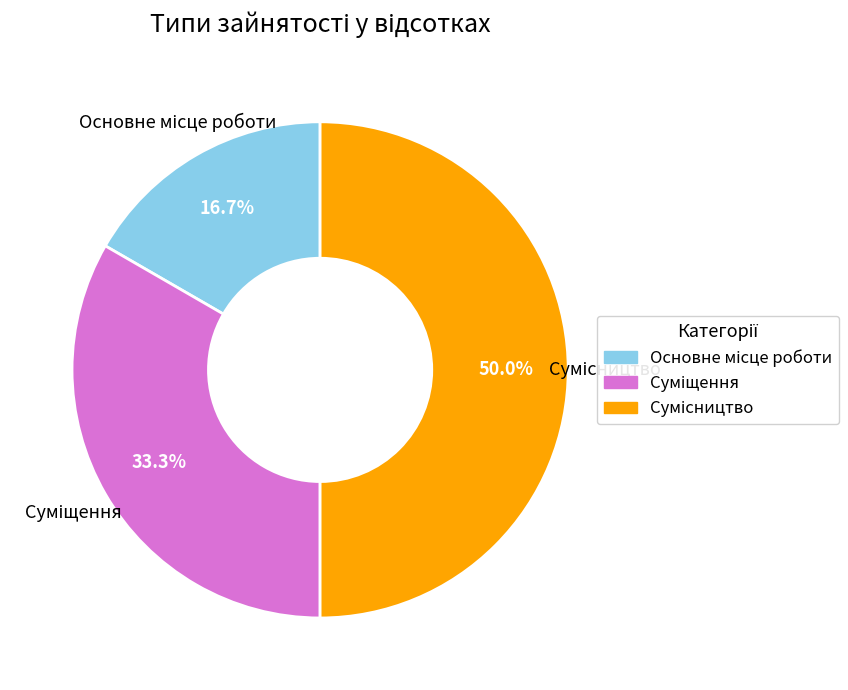

Is it true that Сумісництво is 40% of the pie?

False